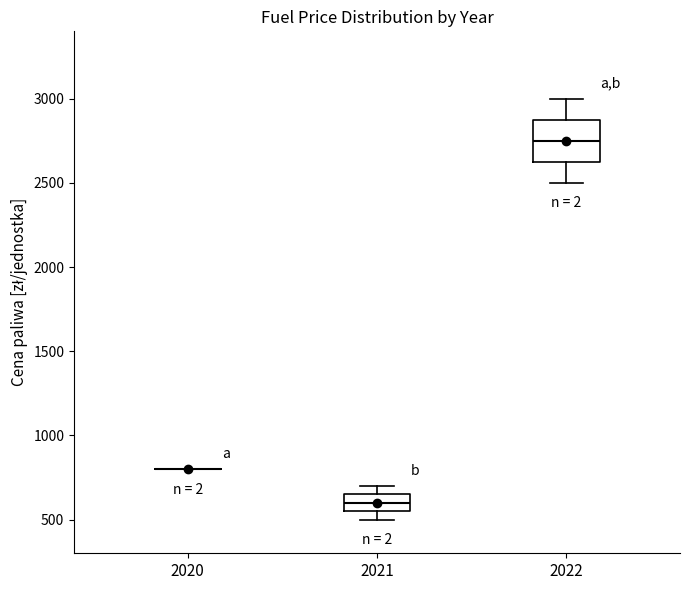

Comparing the boxes themselves (not the whiskers), which one is the tallest?

2022